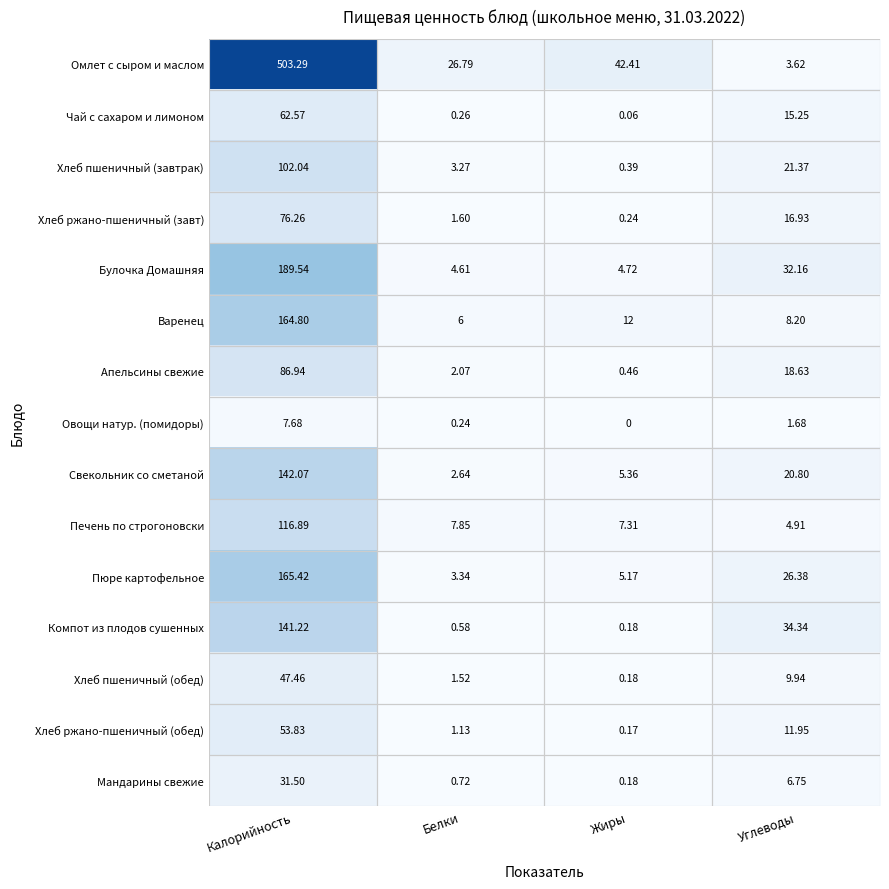

Is the value of Хлеб ржано-пшеничный (завт) at Жиры greater than the value of Пюре картофельное at Белки?

No